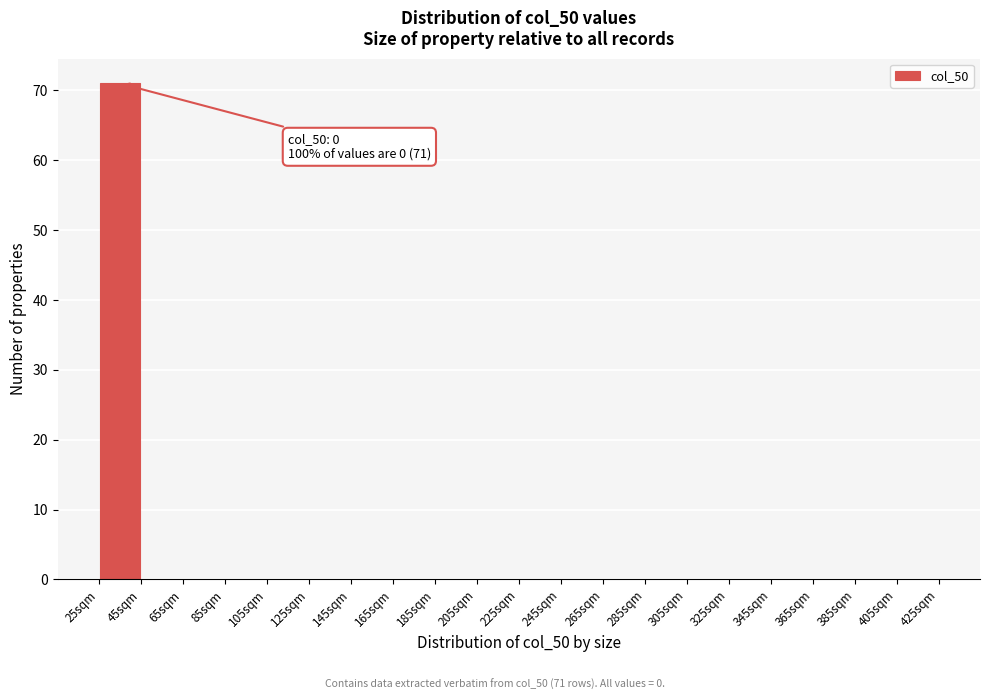

Which range on the x-axis has the tallest bar?

25 to 45